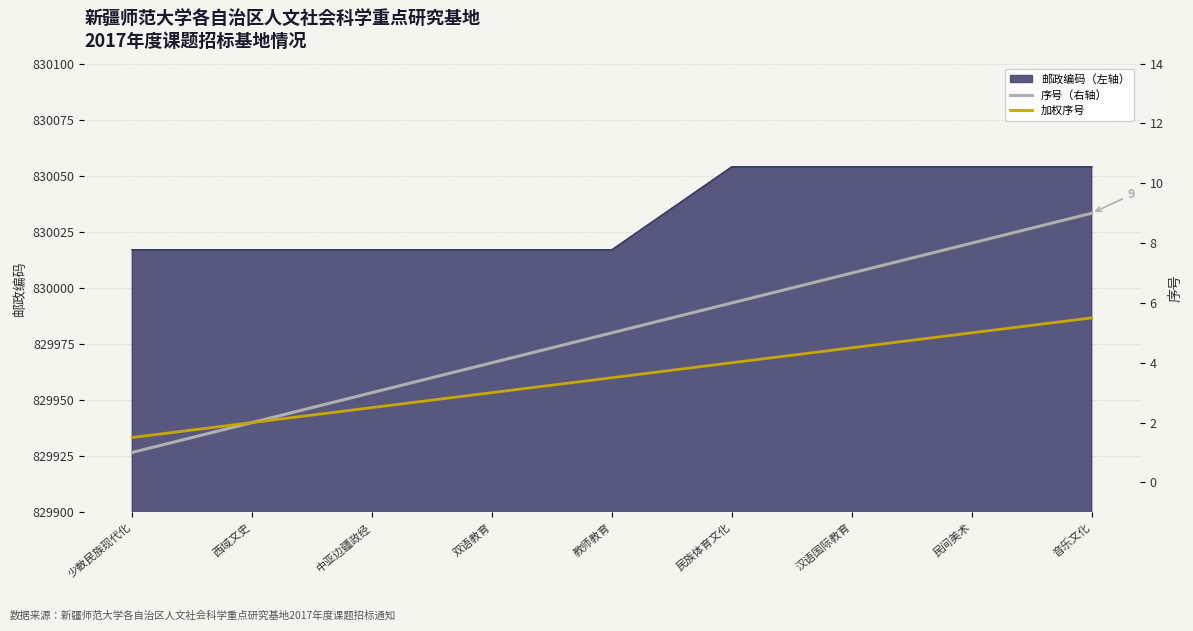

Is it true that 加权序号 equals 5.9 at 汉语国际教育?

False